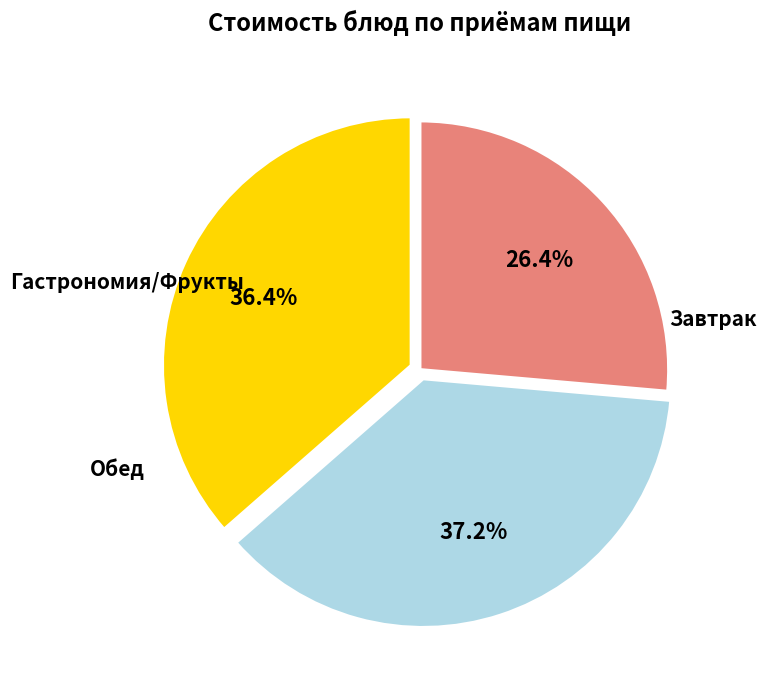

Does any single category account for the majority?

No